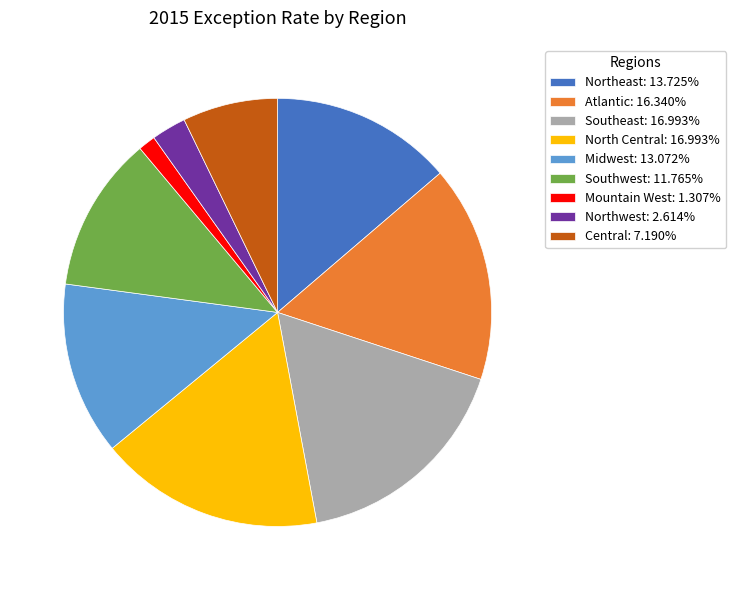

Does North Central represent more than half of the total?

No